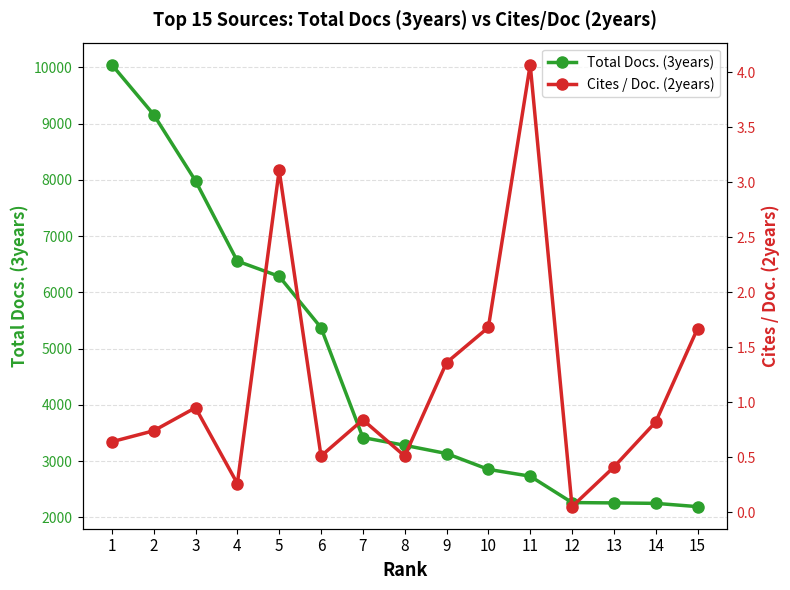

At how many categories does at least one series exceed 7838?

3